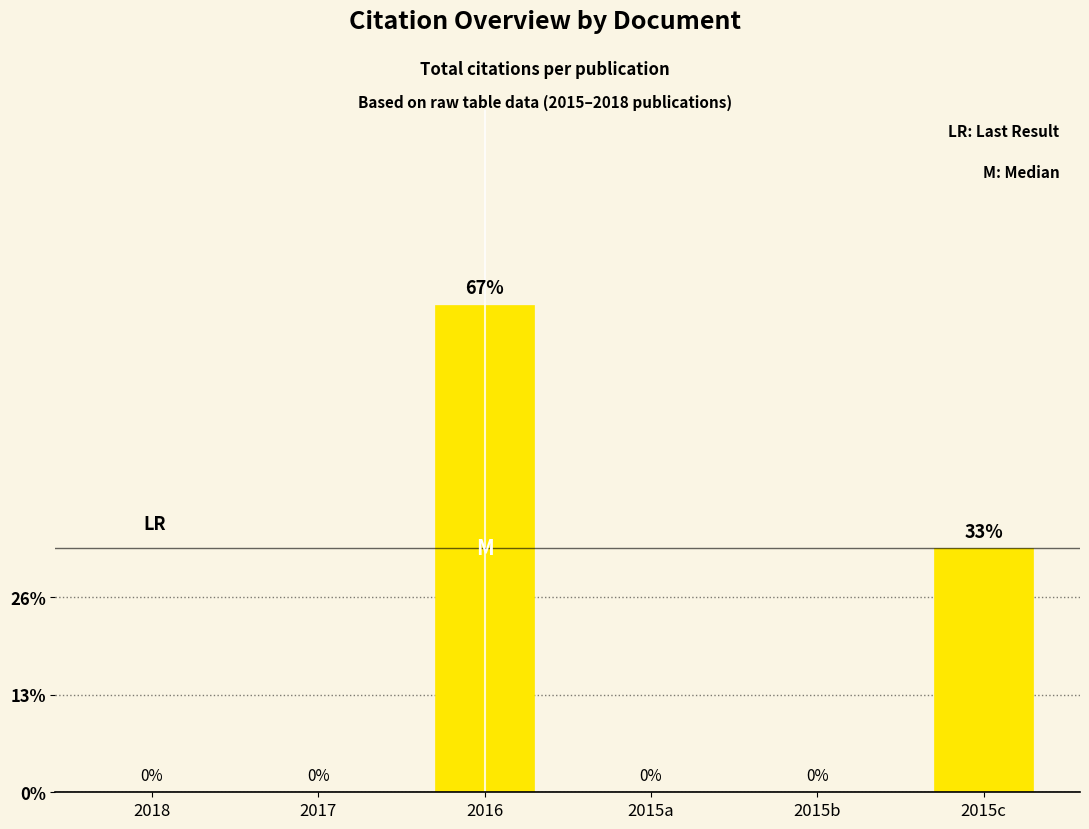

What is the label of the 5th bar from the right?

2017